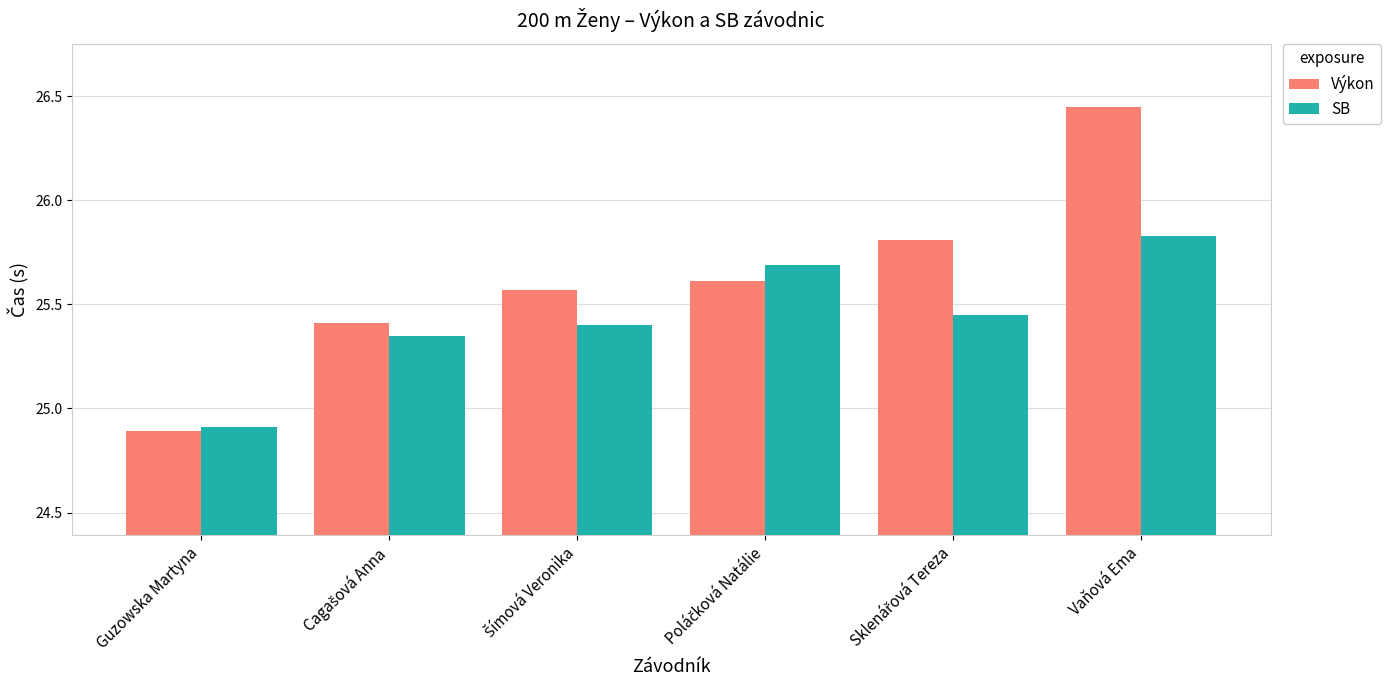

List the series in order of their peak value, highest first.

Výkon, SB